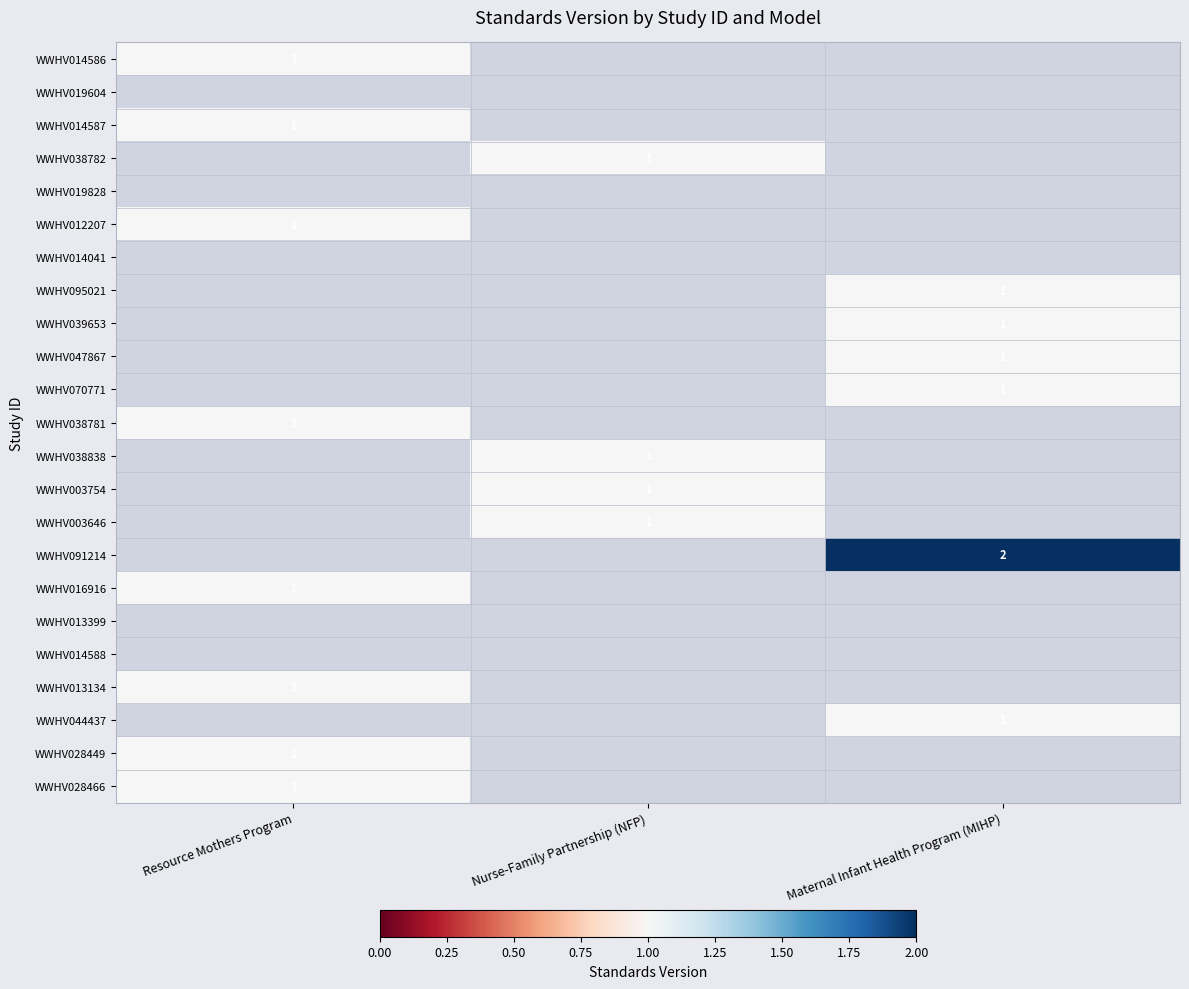

Rank the series by their average value, from lowest to highest.

WWHV014586, WWHV019604, WWHV014587, WWHV038782, WWHV019828, WWHV012207, WWHV014041, WWHV095021, WWHV039653, WWHV047867, WWHV070771, WWHV038781, WWHV038838, WWHV003754, WWHV003646, WWHV091214, WWHV016916, WWHV013399, WWHV014588, WWHV013134, WWHV044437, WWHV028449, WWHV028466